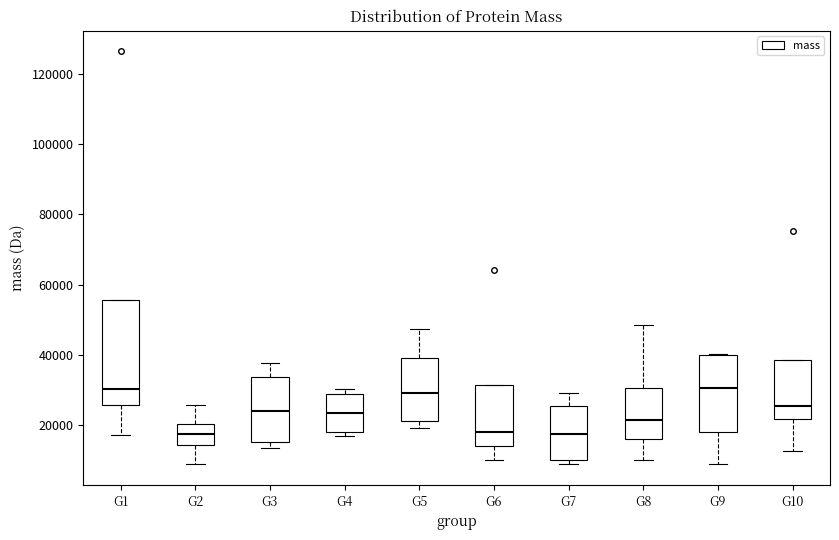

Where does the median line of the box for G6 sit on the y-axis? The values are not printed on the chart, so give them approximately, as read against the axis.

18000